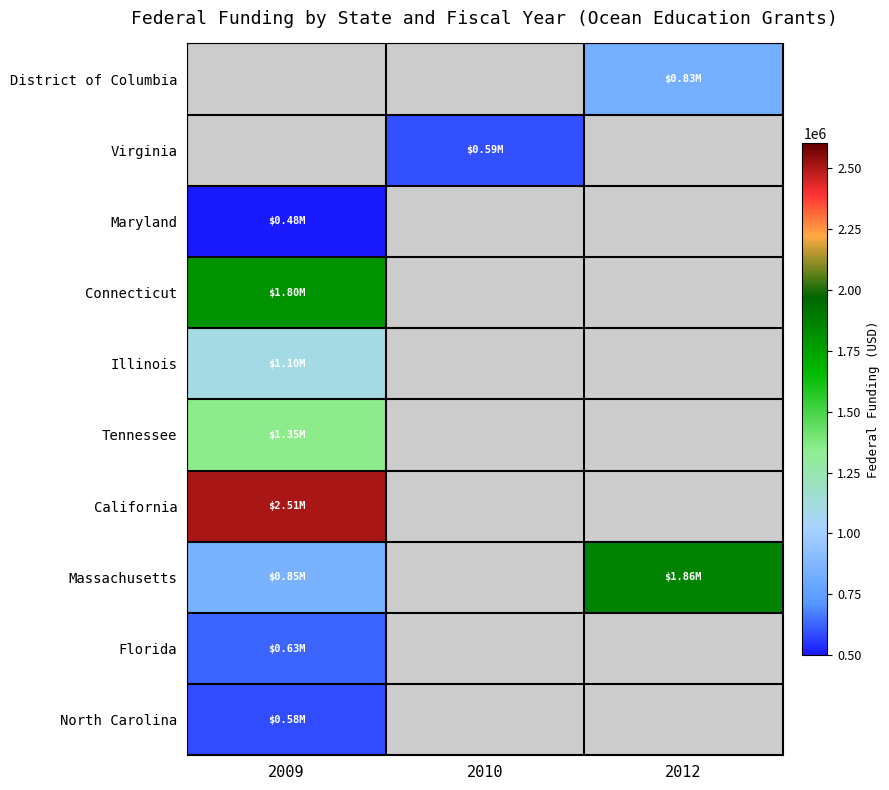

What is the difference between the highest and lowest values at 2009?

2023749.0